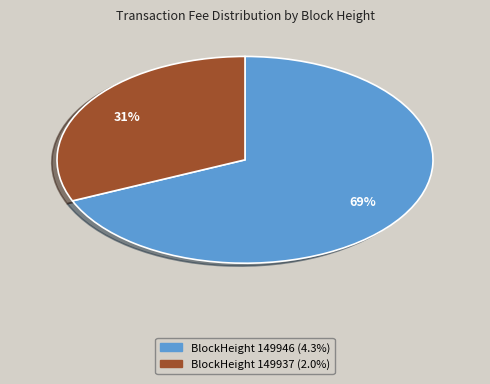

To the nearest percent, what is the average slice percentage?

50%